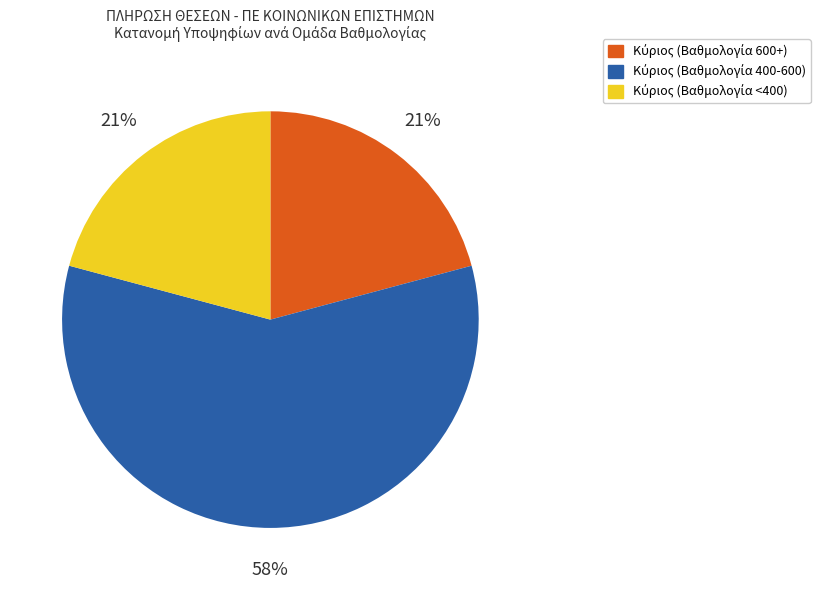

Is there any slice that represents more than half of the pie?

Yes